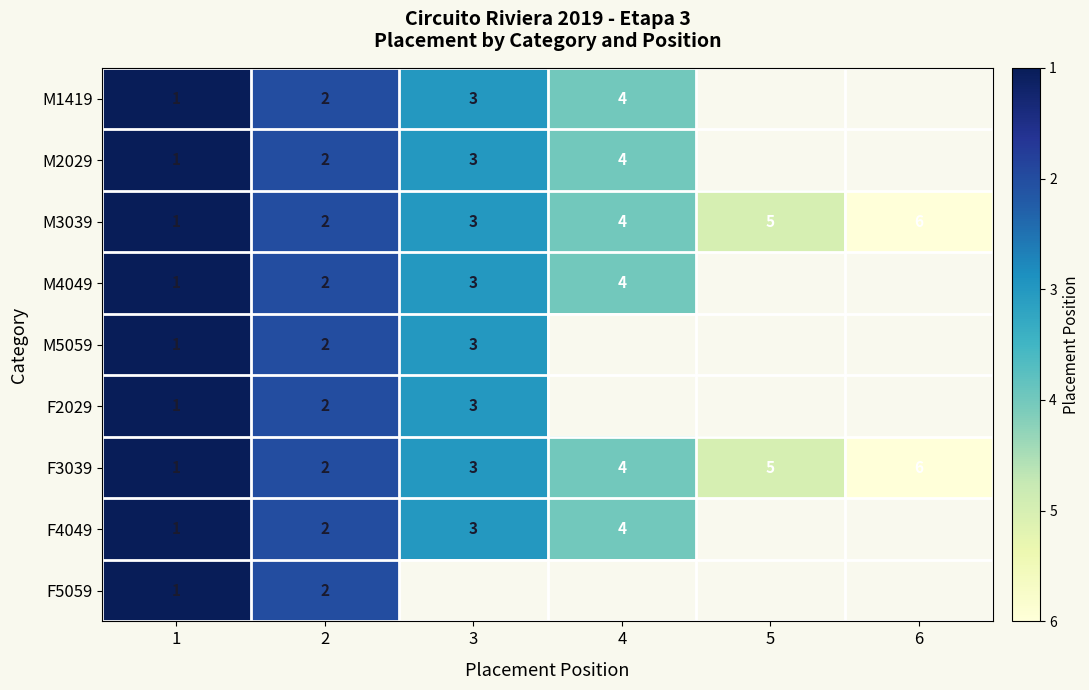

What is the total value across all series at 2?

18